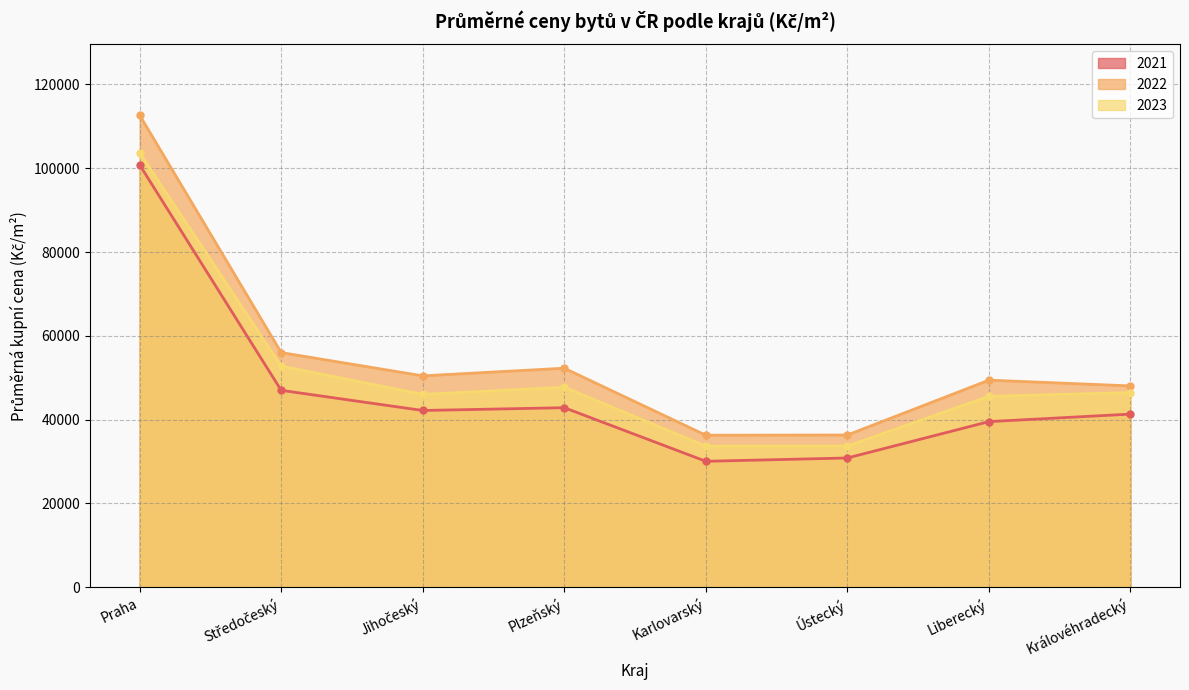

What is the sum of the 2023 values at Středočeský and Plzeňský?

100497